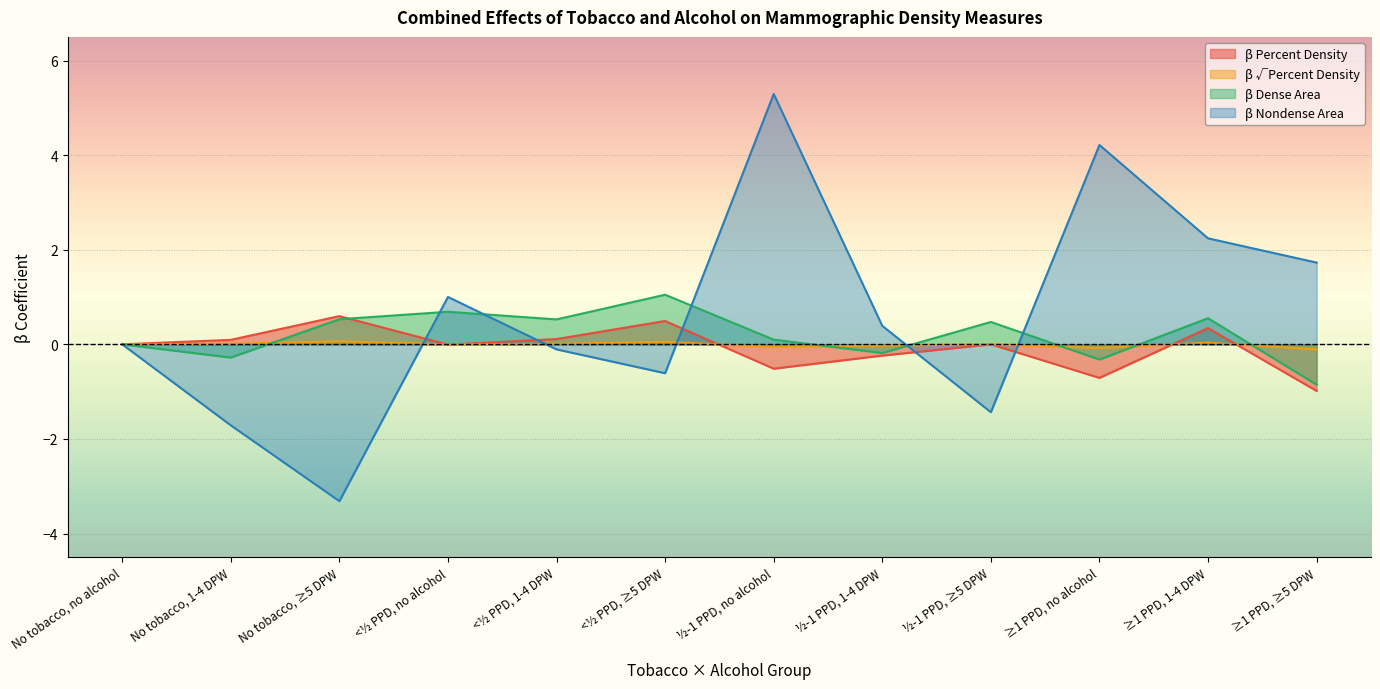

What is the difference between the maximum and second lowest values in the β Dense Area series?

1.4